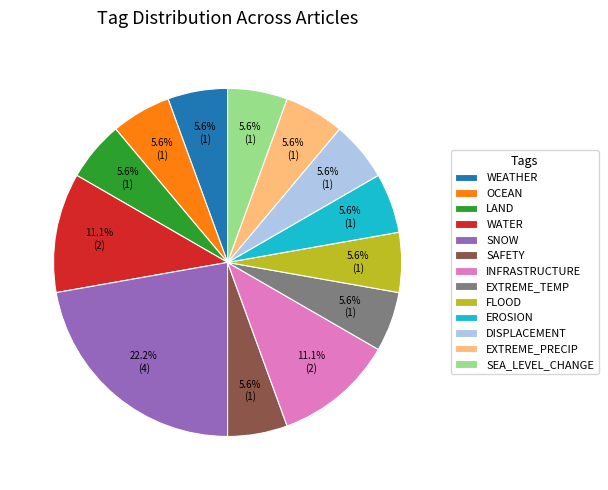

To the nearest percent, what is the average slice percentage?

8%